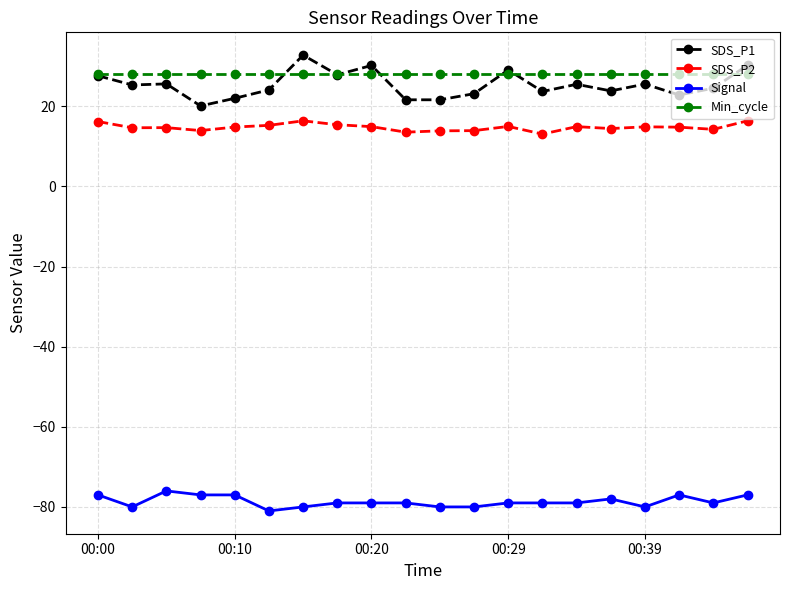

True or false: SDS_P2 and SDS_P1 cross at least once.

False